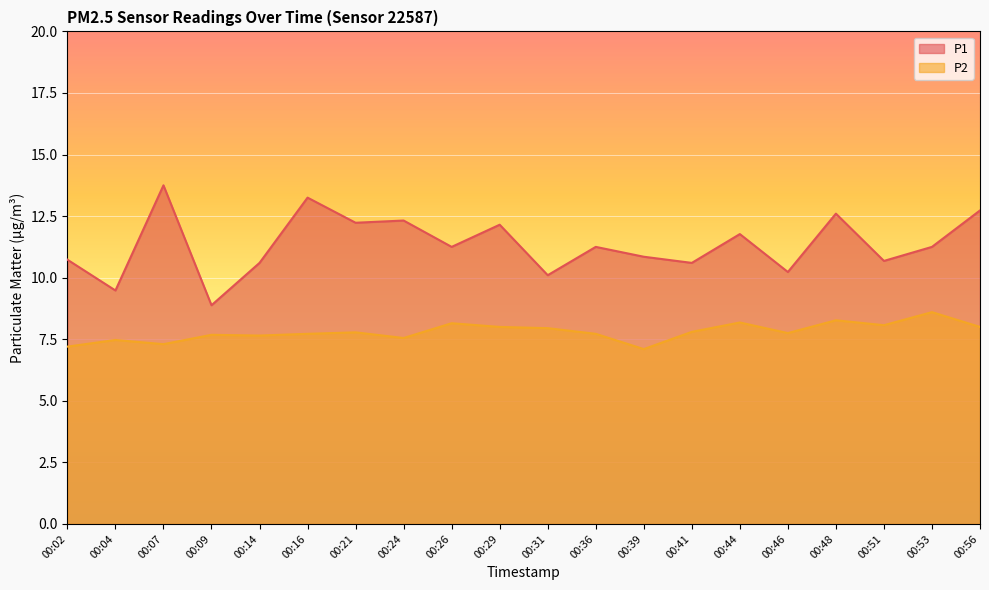

Reading left to right, what are all the values shown in this chart?

P1: 10.7	9.5	13.8	8.9	10.6	13.2	12.2	12.3	11.2	12.2	10.1	11.2	10.8	10.6	11.8	10.2	12.6	10.7	11.2	12.7
P2: 7.2	7.5	7.3	7.7	7.7	7.7	7.8	7.5	8.2	8.0	8.0	7.7	7.1	7.8	8.2	7.8	8.3	8.1	8.6	8.0